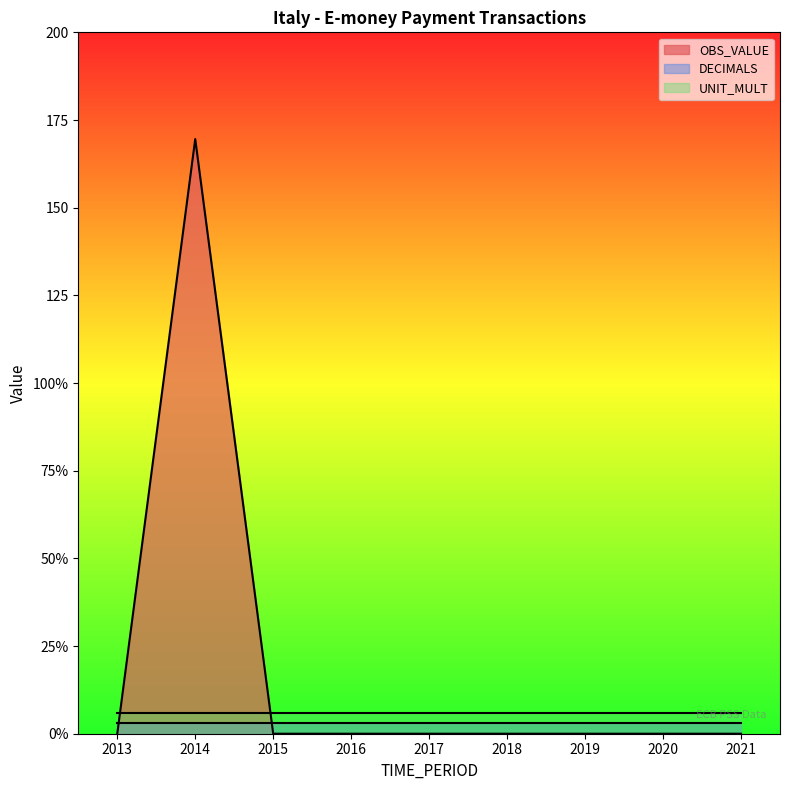

True or false: DECIMALS has a value of 3.0 at 2017.

True